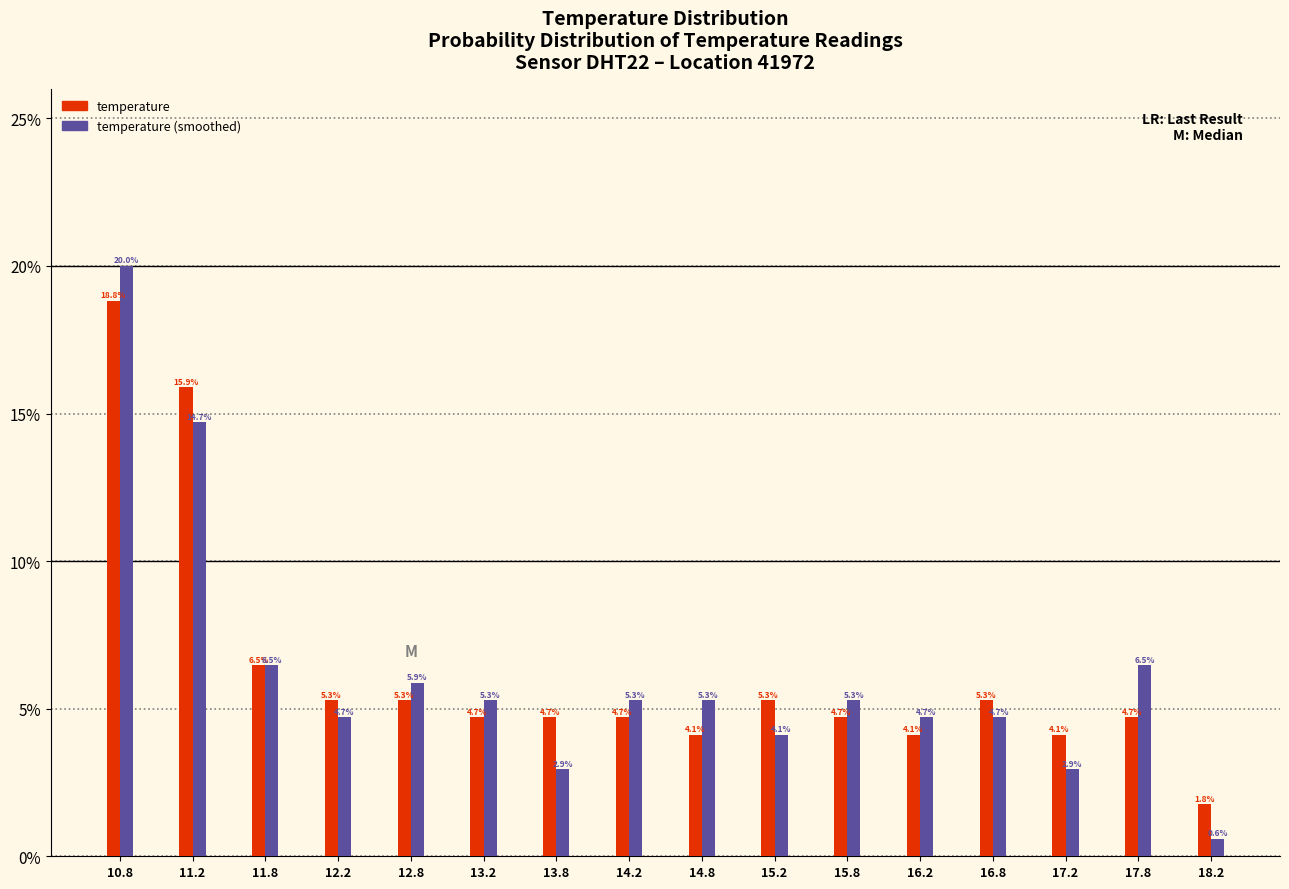

Reading left to right, transcribe all the data shown in this chart.

temperature: 18.8	15.9	6.5	5.3	5.3	4.7	4.7	4.7	4.1	5.3	4.7	4.1	5.3	4.1	4.7	1.8
temperature (smoothed): 20.0	14.7	6.5	4.7	5.9	5.3	2.9	5.3	5.3	4.1	5.3	4.7	4.7	2.9	6.5	0.6